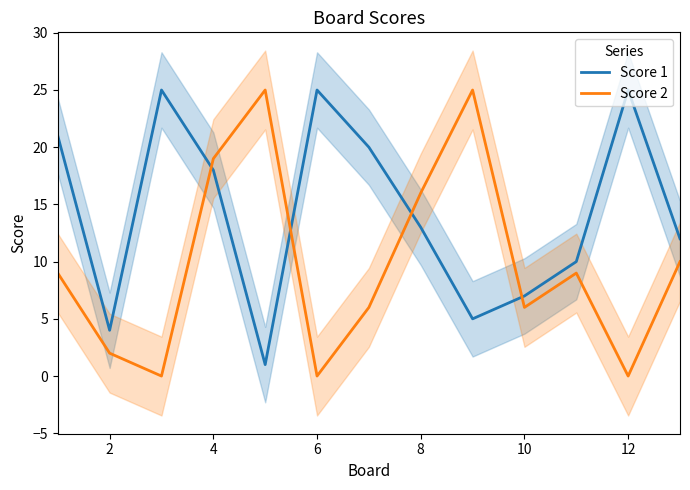

How many intersections are there between Score 1 and Score 2?

4